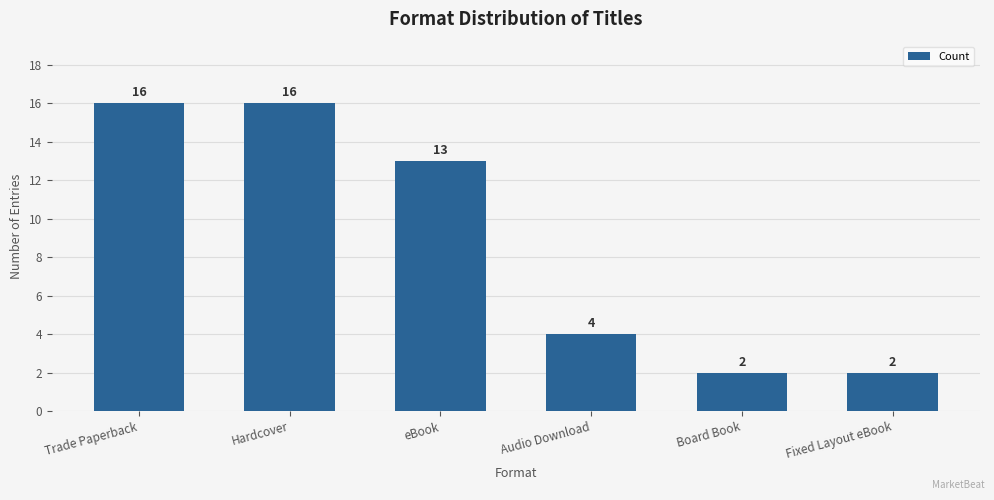

How many data points does each series have?

6